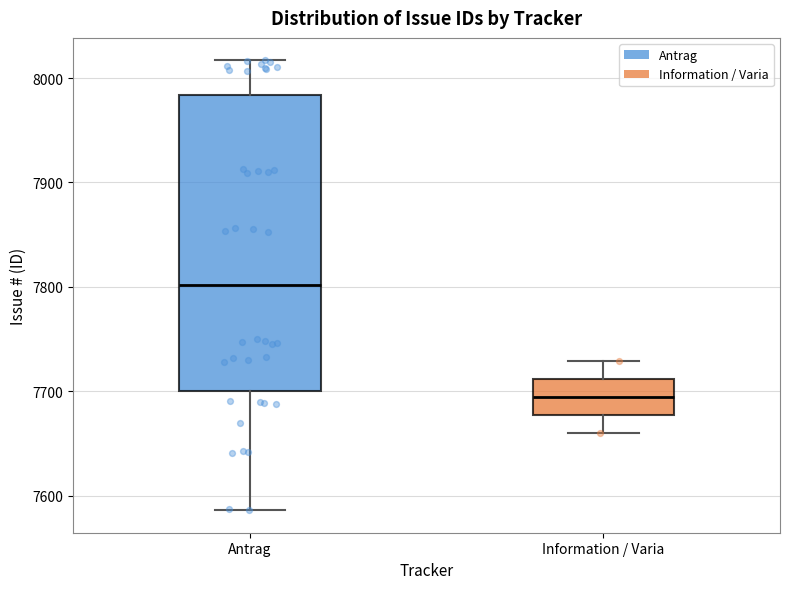

Reading left to right, transcribe this box plot: for each box, give where its median line is, the range the box spans, and where its two whiskers end, as read against the y-axis. The values are not printed on the chart, so give them approximately, as read against the axis.

Antrag: median 7800, box 7700 to 7980, whiskers 7590 to 8020
Information / Varia: median 7690, box 7680 to 7710, whiskers 7660 to 7730